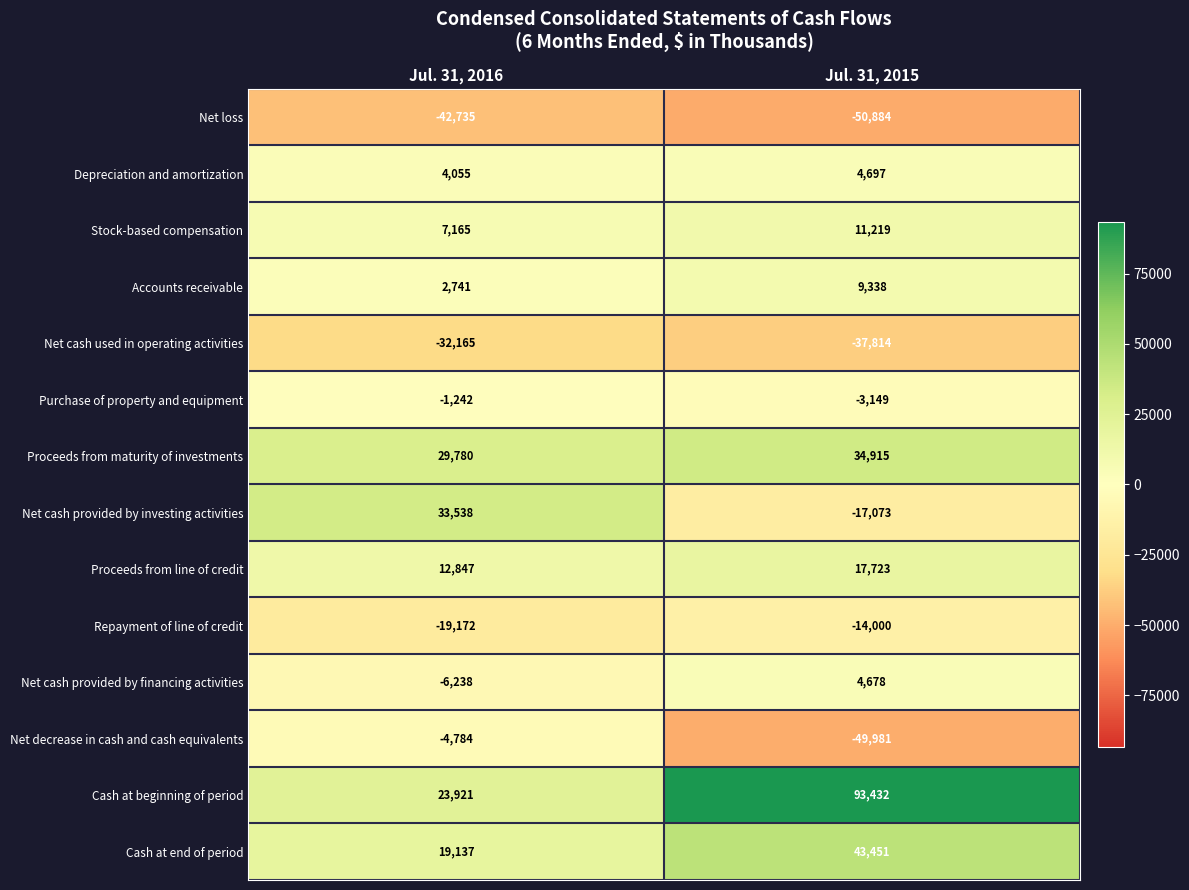

Which series has the largest range (max minus min)?

Cash at beginning of period